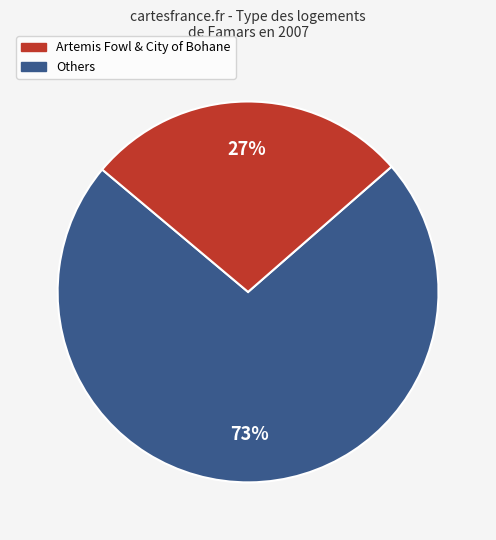

Does any single category account for the majority?

Yes